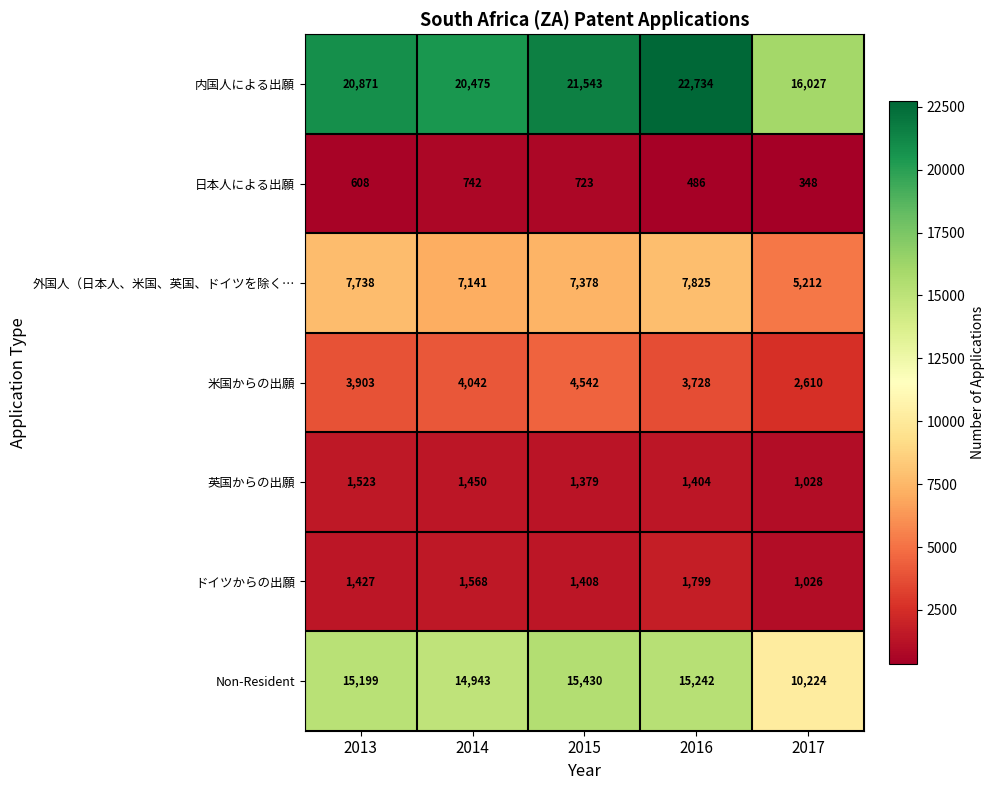

What is the approximate value of 外国人（日本人、米国、英国、ドイツを除く… at 2013?

7738